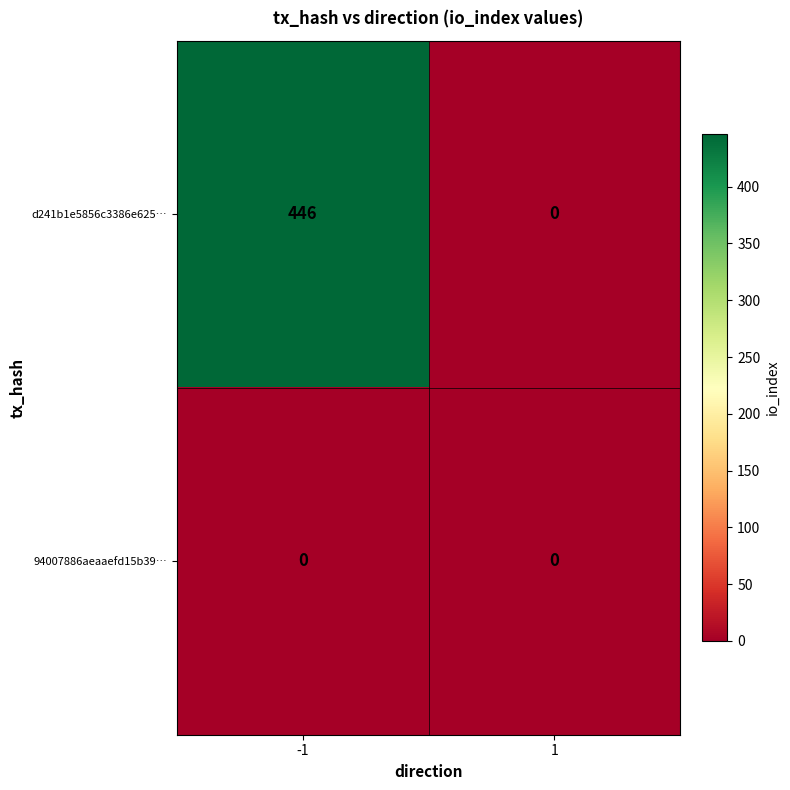

Reading right to left, transcribe all the data shown in this chart.

d241b1e5856c3386e625…: 0	446
94007886aeaaefd15b39…: 0	0